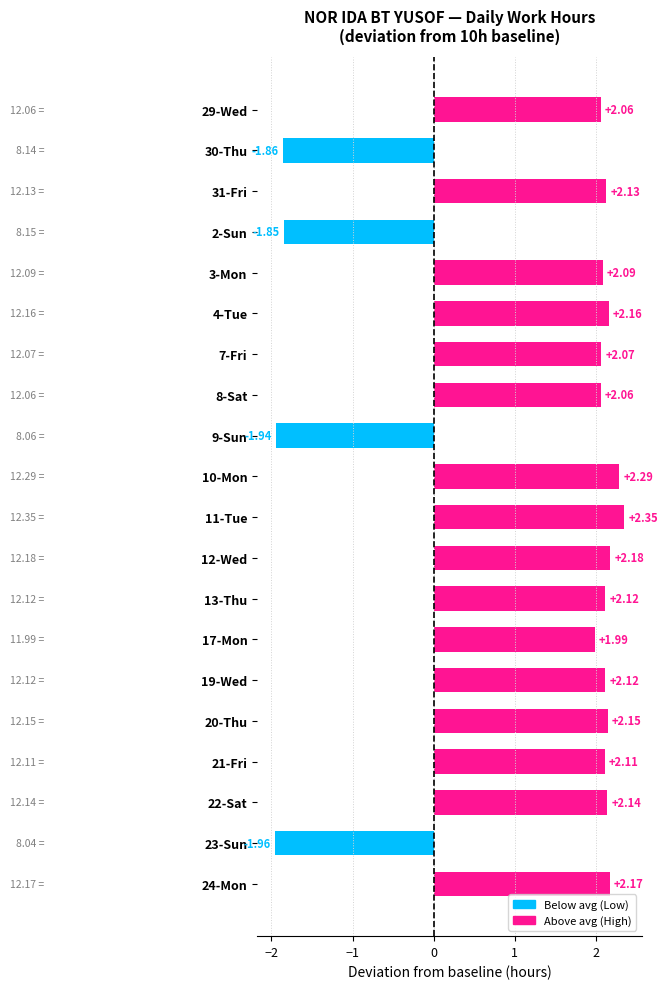

What is the ratio of the value at 22-Sat to the value at 11-Tue?

0.9